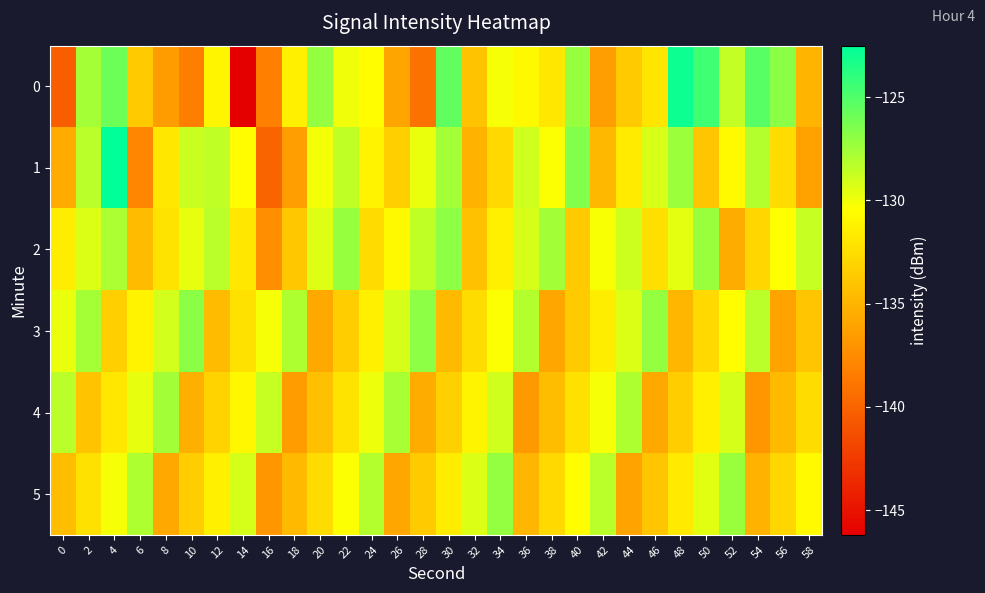

Between 2 and 48, which is larger?

48